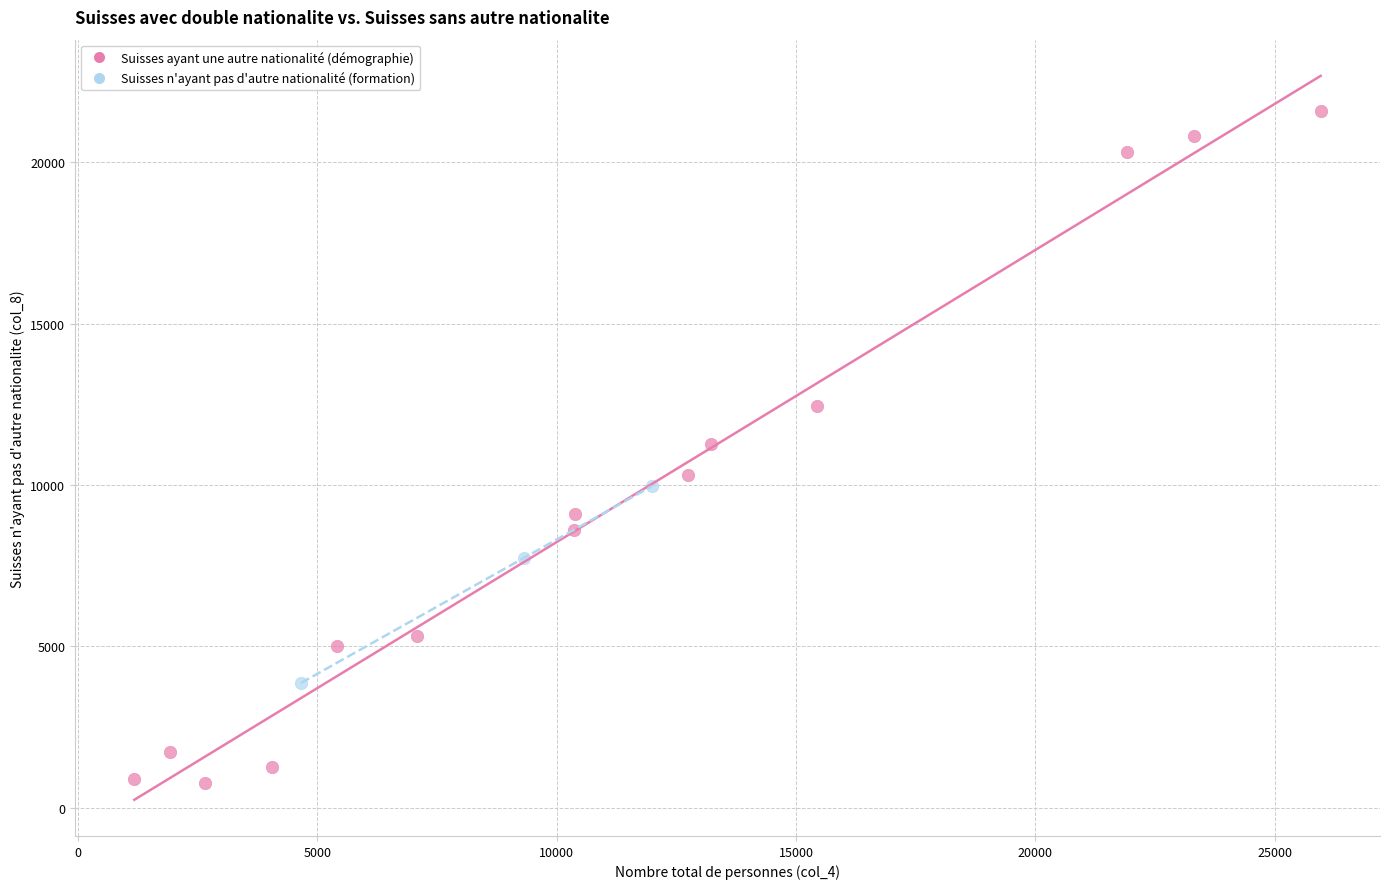

Which series has the widest spread of Y values?

Suisses ayant une autre nationalité (démographie)